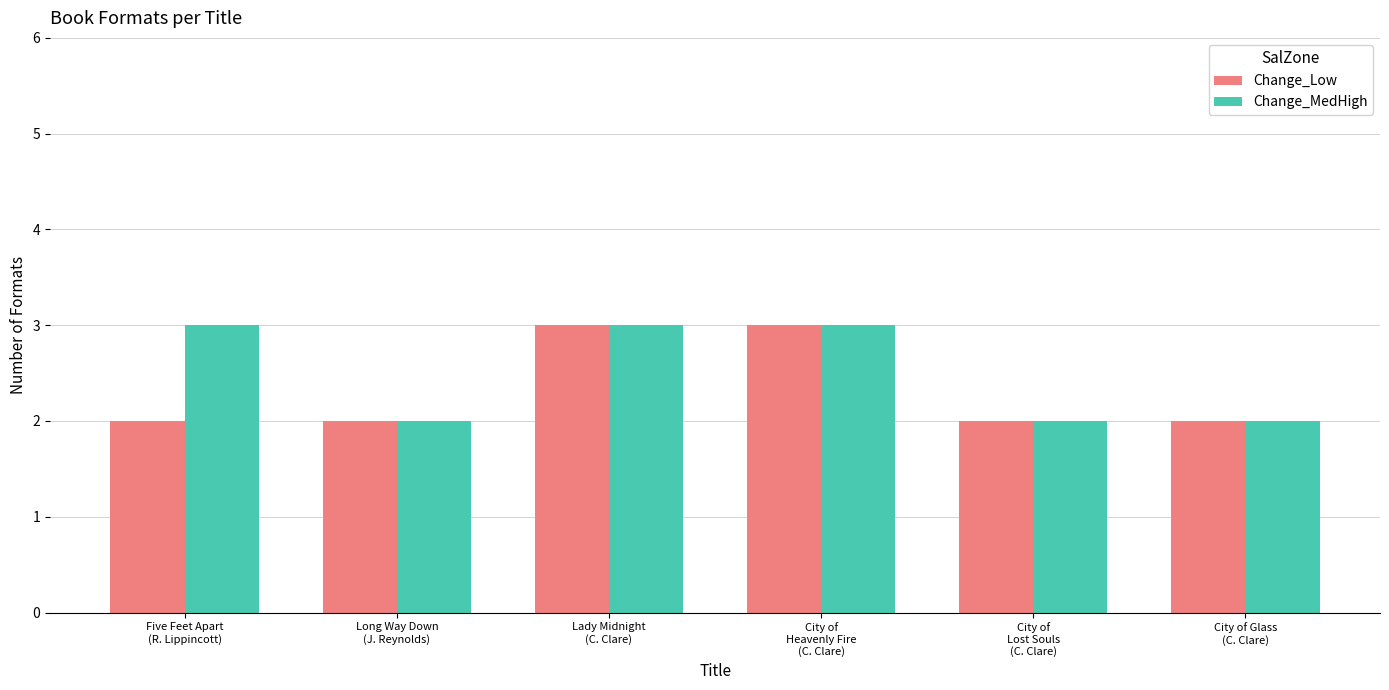

What is the approximate value of Change_Low at City of
Lost Souls
(C. Clare)?

2